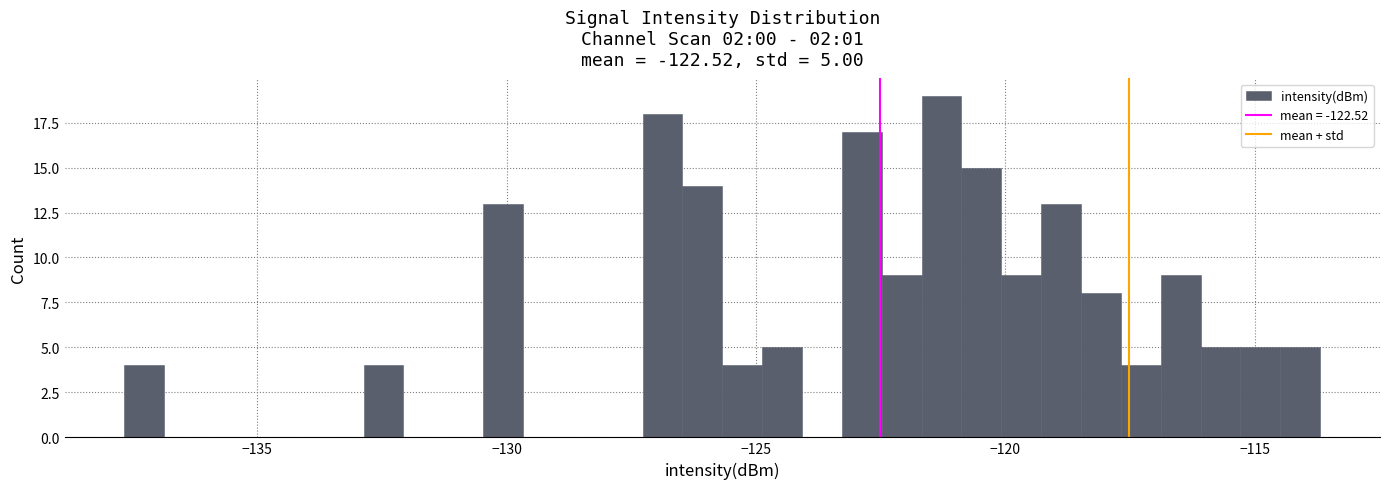

Read against the x-axis, roughly where is the centre of the tallest bar?

-121.5